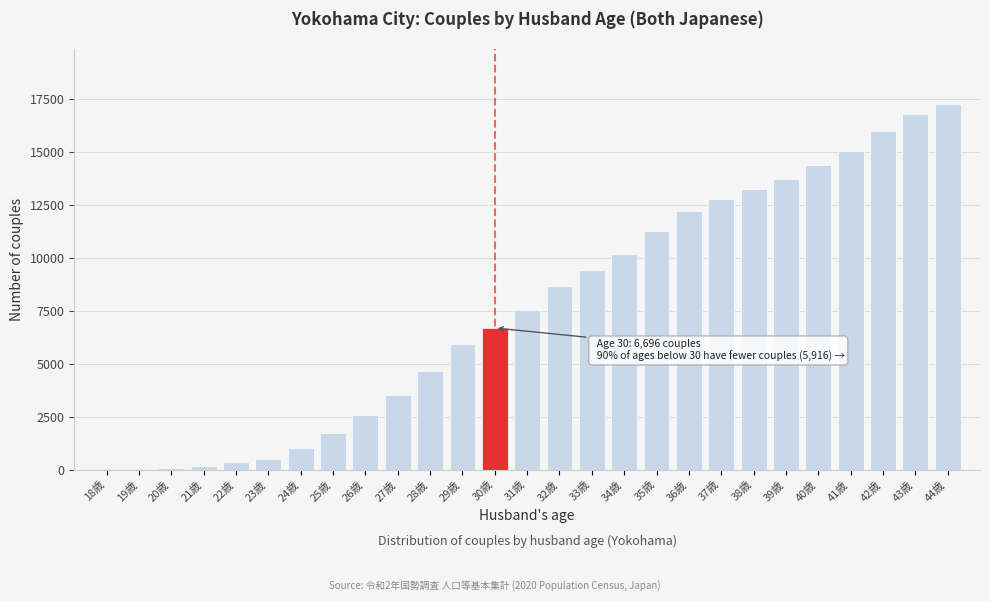

Between 37歳 and 33歳, which is larger?

37歳